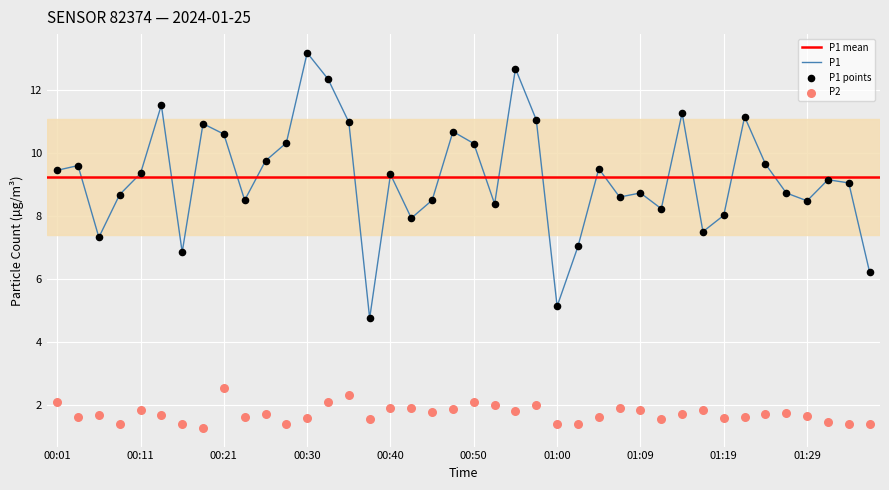

Which series contains the highest Y value?

P1